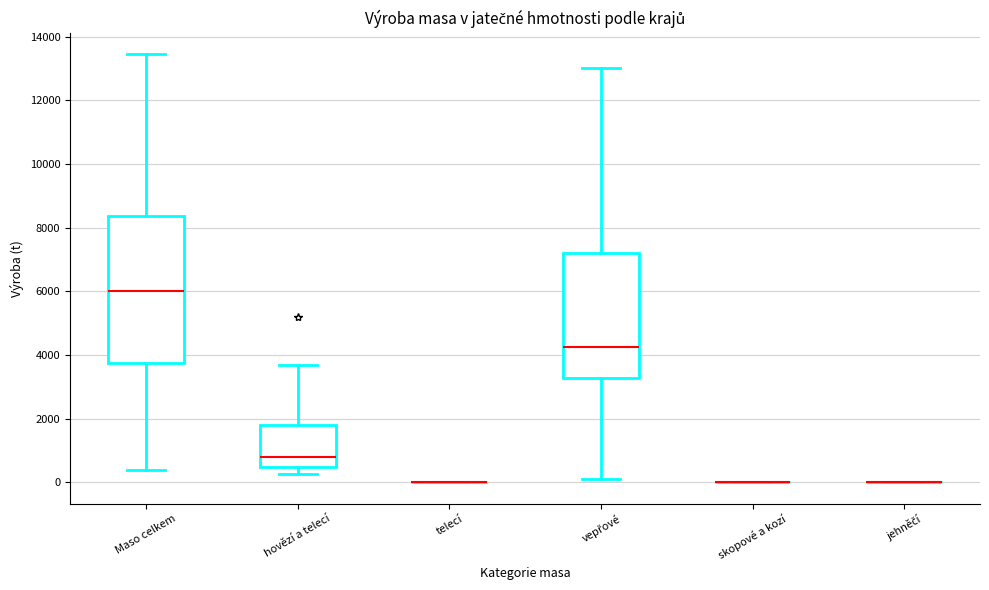

Comparing the boxes themselves (not the whiskers), which one is the tallest?

Maso celkem